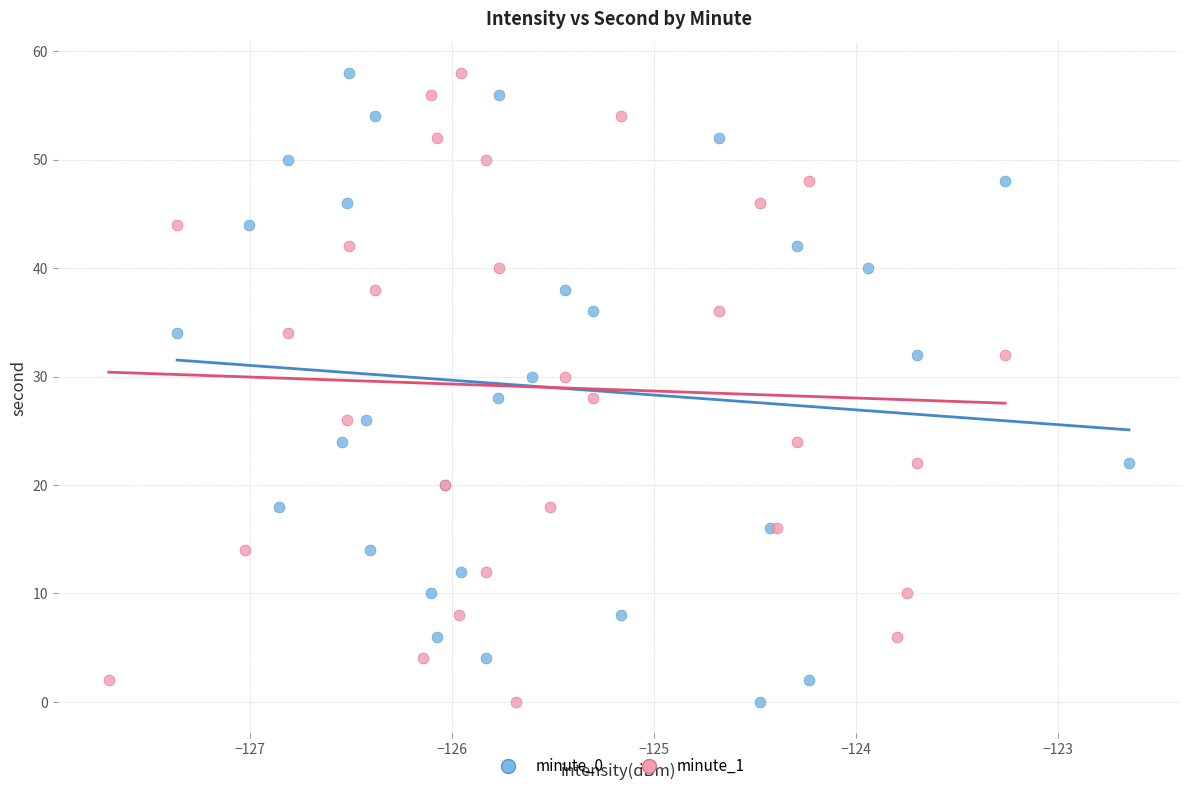

What are all the series names shown in the legend?

minute_0, minute_1